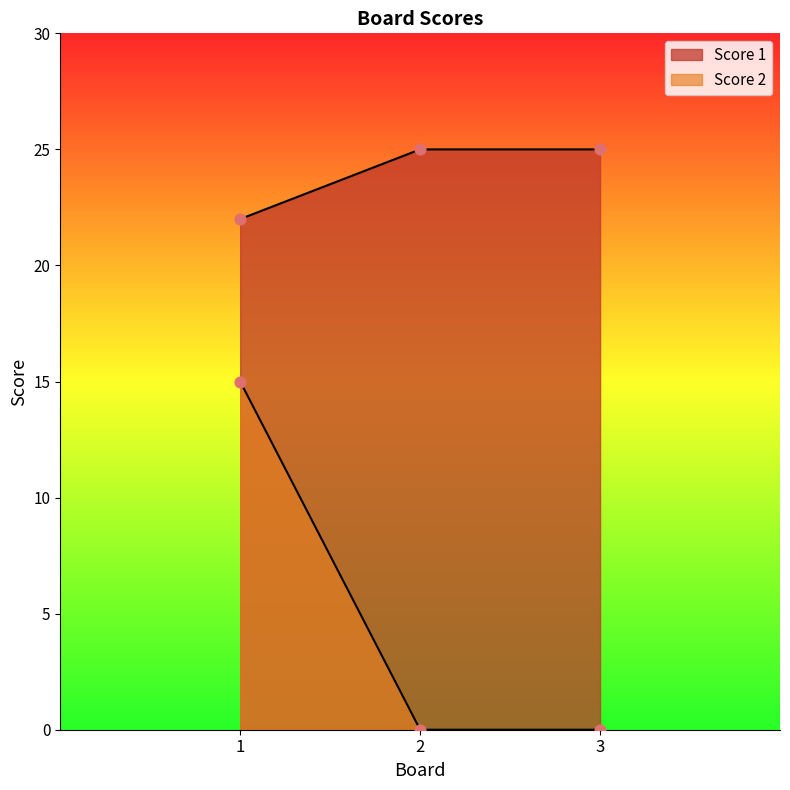

What are all the series names shown in the legend?

Score 1, Score 2